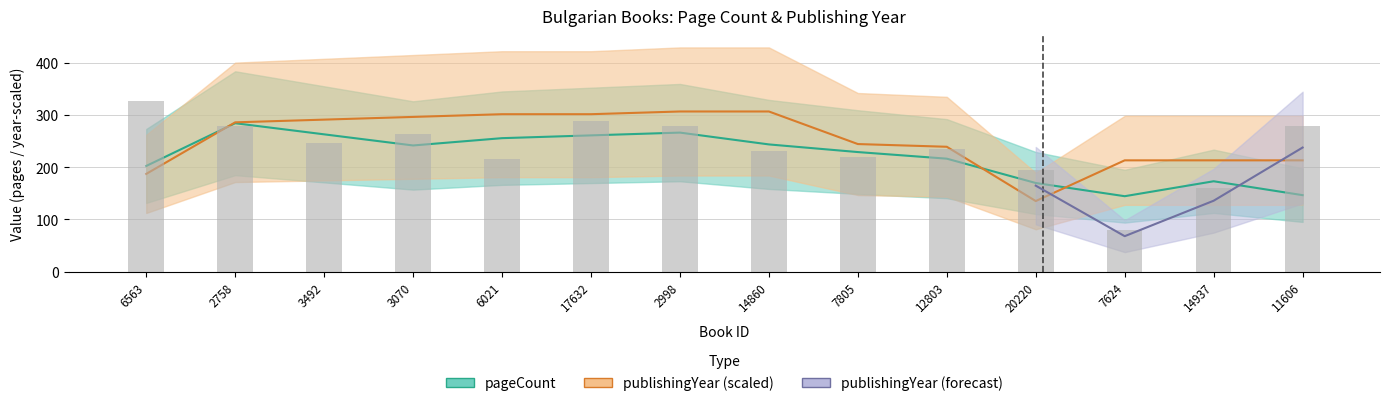

What is the maximum value shown in the chart?

328